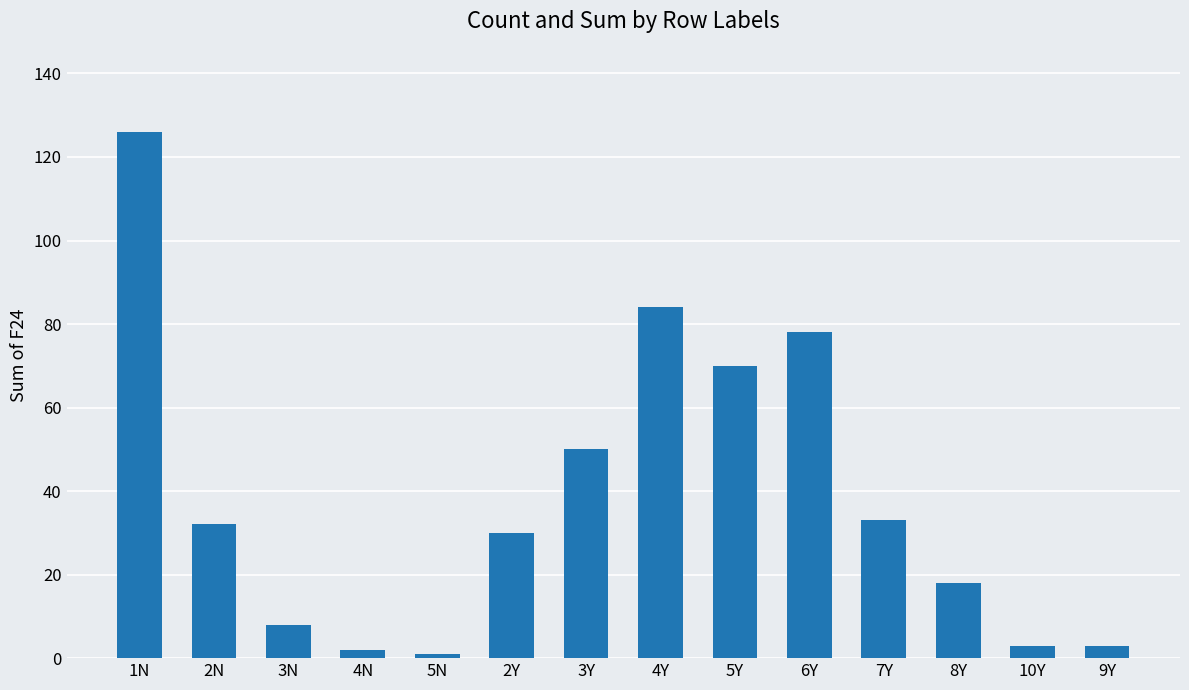

What is the sum of all values?

538